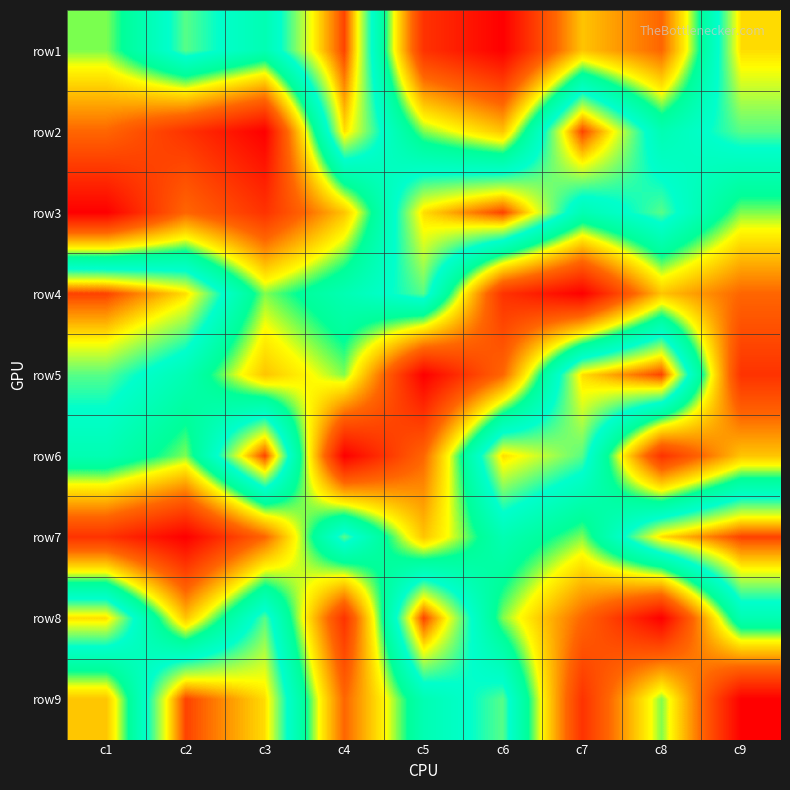

Reading right to left, extract all data points from this chart.

row1: c9=8	c8=3	c7=4	c6=1	c5=2	c4=9	c3=6	c2=7	c1=5
row2: c9=7	c8=6	c7=9	c6=4	c5=5	c4=8	c3=1	c2=2	c1=3
row3: c9=5	c8=7	c7=6	c6=9	c5=8	c4=4	c3=2	c2=3	c1=1
row4: c9=3	c8=4	c7=1	c6=2	c5=7	c4=6	c3=5	c2=8	c1=9
row5: c9=2	c8=9	c7=8	c6=3	c5=1	c4=5	c3=4	c2=6	c1=7
row6: c9=4	c8=2	c7=7	c6=8	c5=3	c4=1	c3=9	c2=5	c1=6
row7: c9=9	c8=8	c7=5	c6=6	c5=4	c4=7	c3=3	c2=1	c1=2
row8: c9=6	c8=1	c7=3	c6=5	c5=9	c4=2	c3=7	c2=4	c1=8
row9: c9=1	c8=5	c7=2	c6=7	c5=6	c4=3	c3=8	c2=9	c1=4